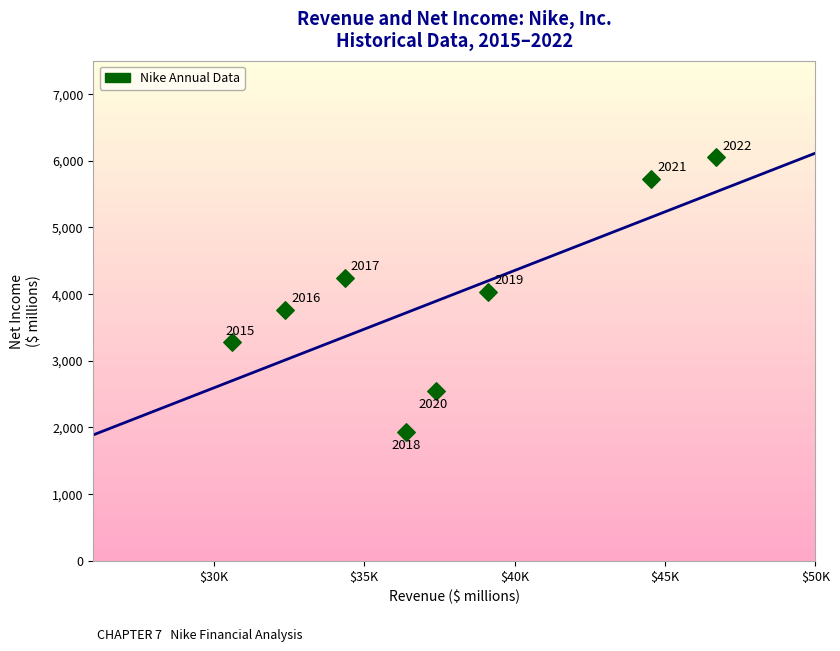

What is the average Y value?

3943